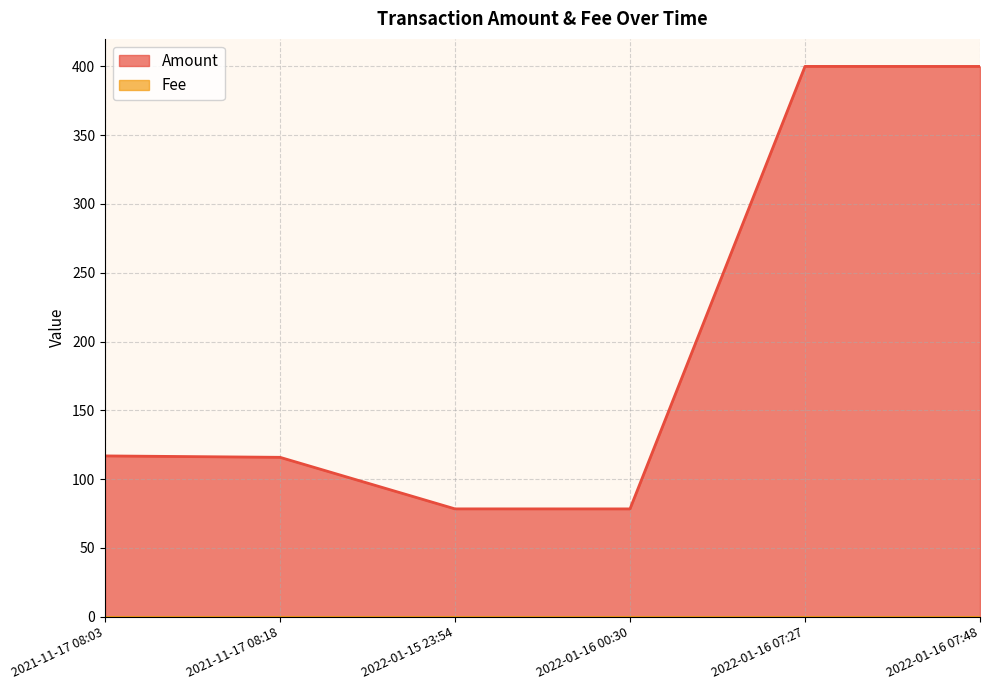

Which label corresponds to the smallest value in the chart?

2022-01-16 00:30